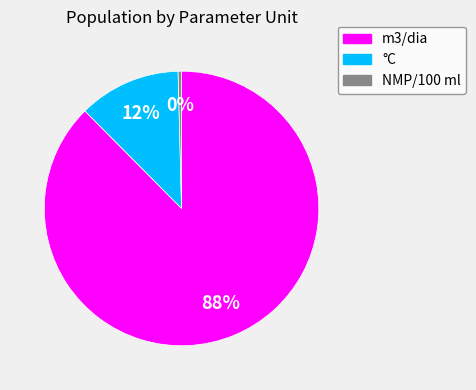

Is there any slice that represents more than half of the pie?

Yes